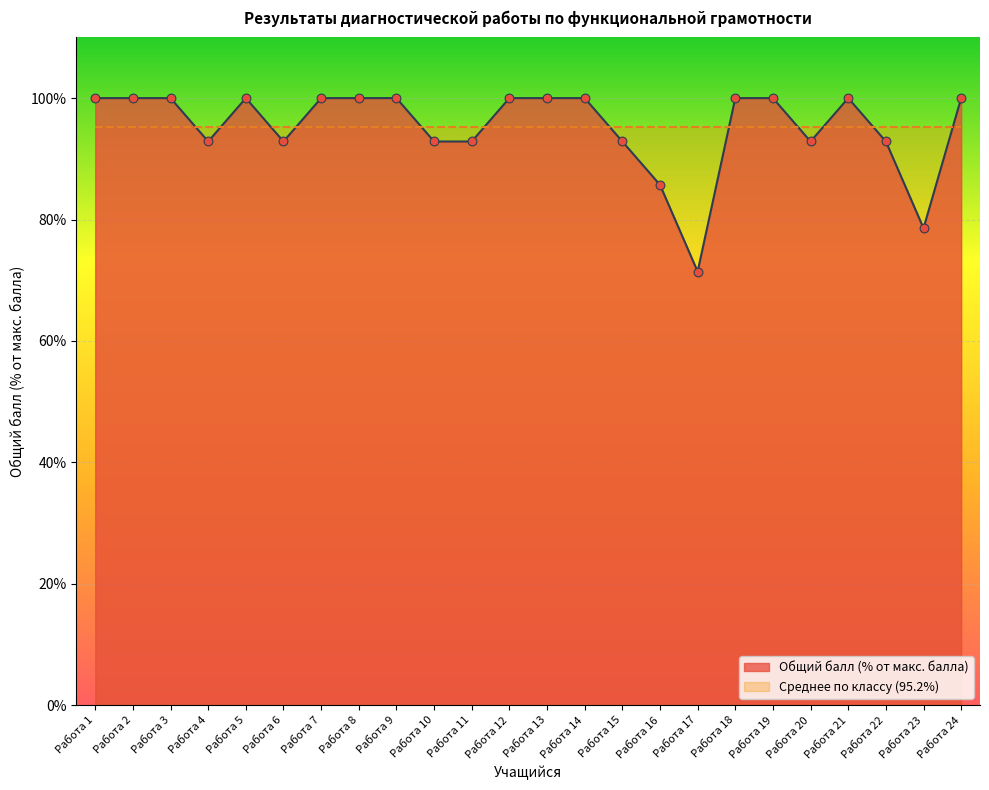

Which has a higher value, Работа 20 or Работа 8?

Работа 8